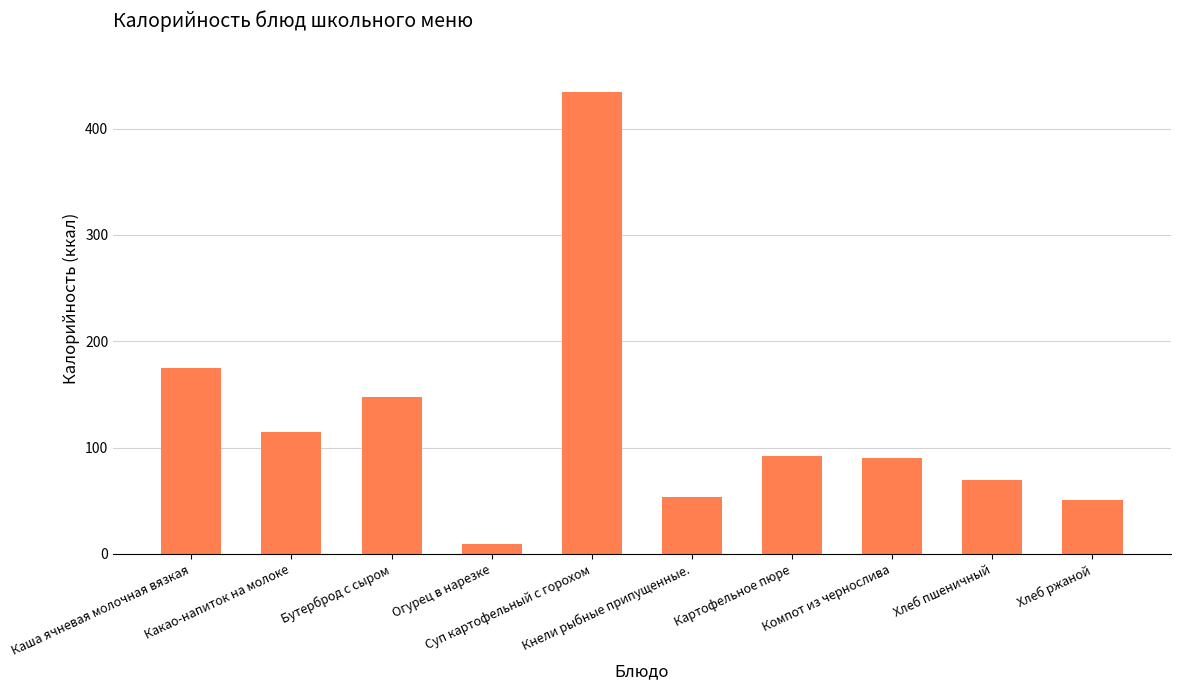

What is the approximate value at Хлеб ржаной?

51.0